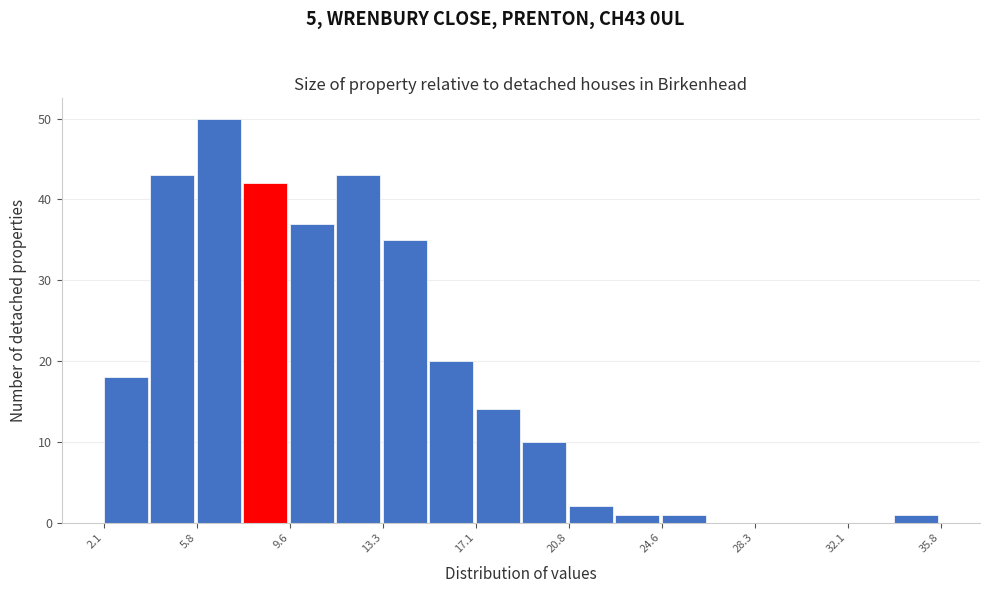

Read against the x-axis, roughly where is the centre of the tallest bar?

6.5